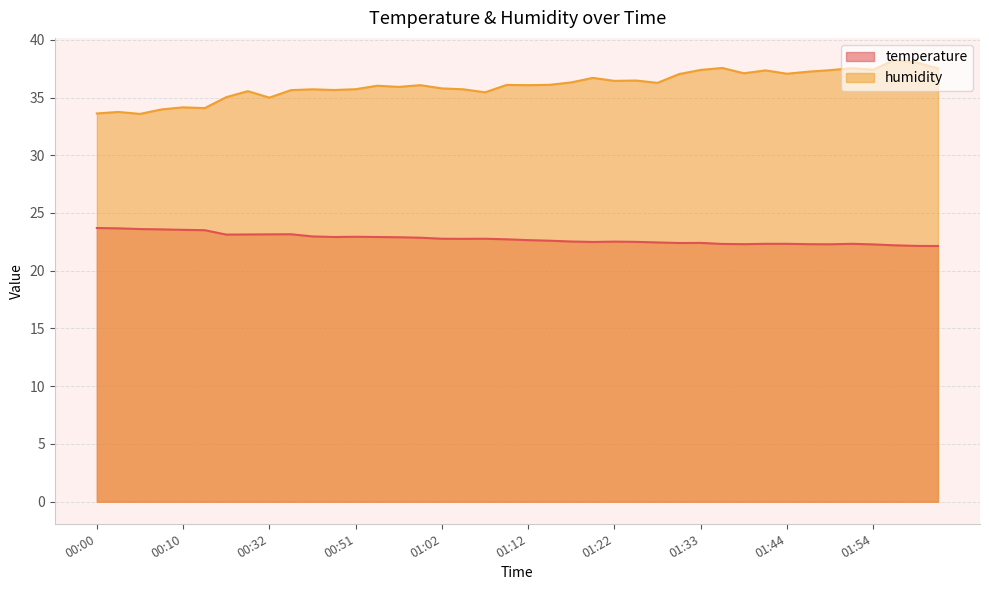

What is the value of the temperature point at the 37th from the left?

22.3